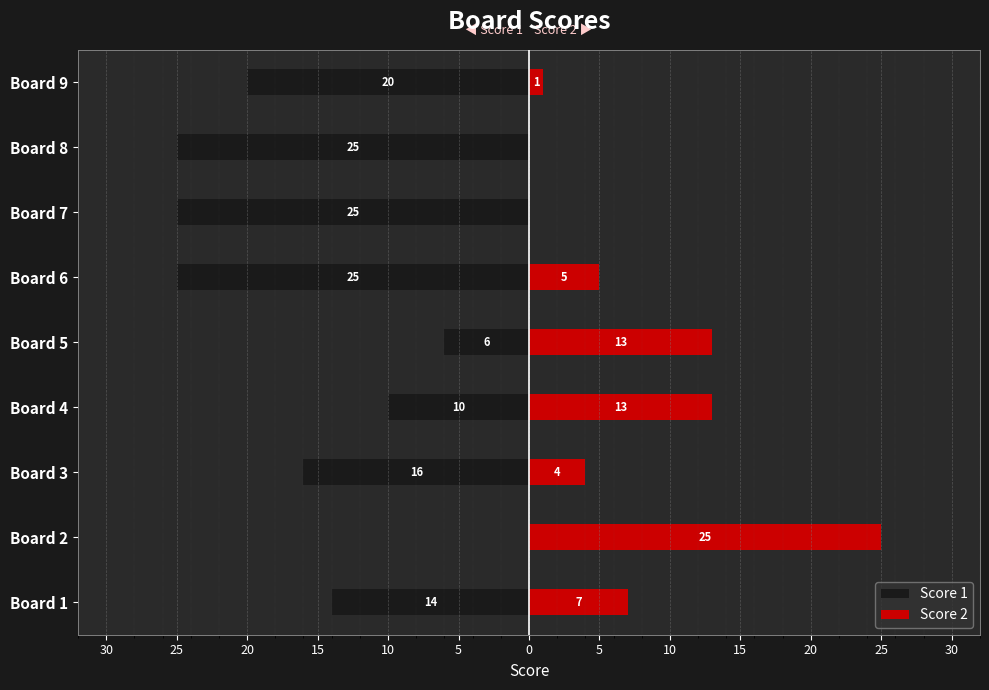

Does the chart contain stacked bars?

No